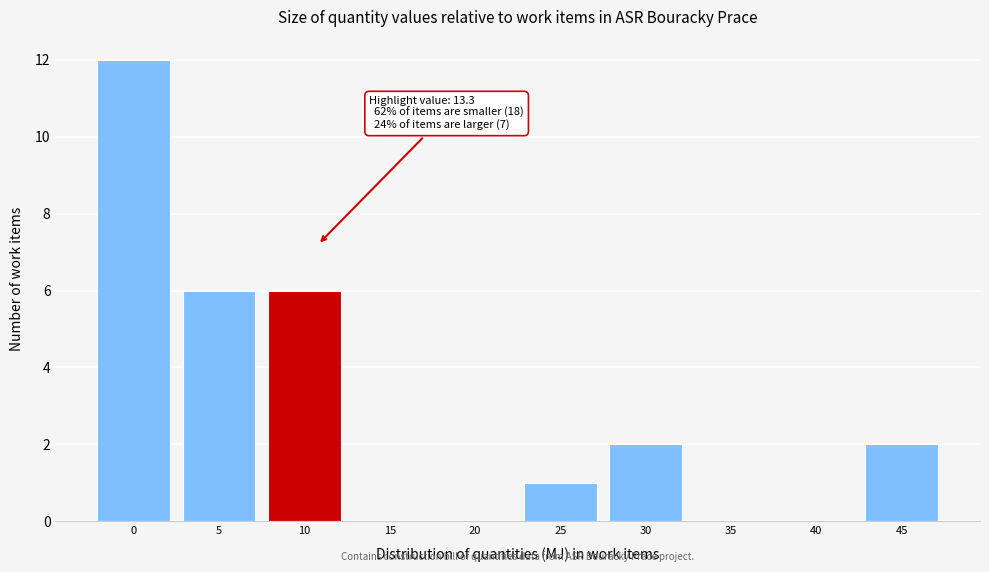

Reading left to right, transcribe all the data shown in this chart.

0=12	5=6	10=6	15=0	20=0	25=1	30=2	35=0	40=0	45=2